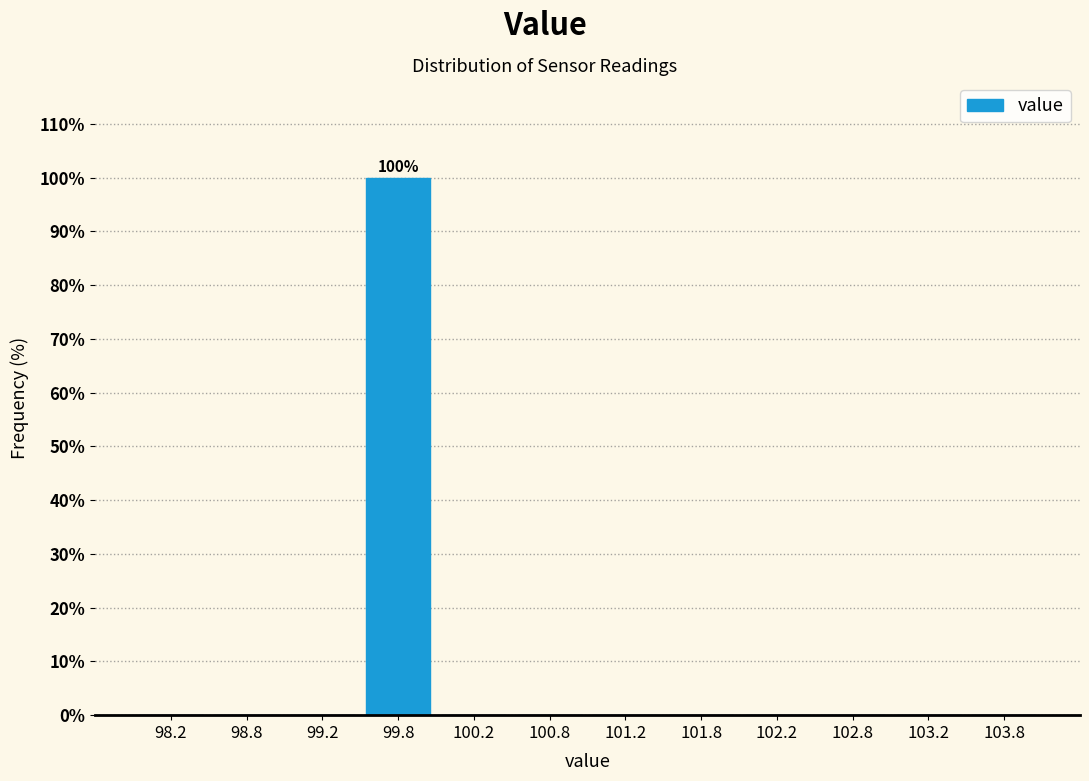

Which range on the x-axis has the tallest bar?

99.5 to 100.0